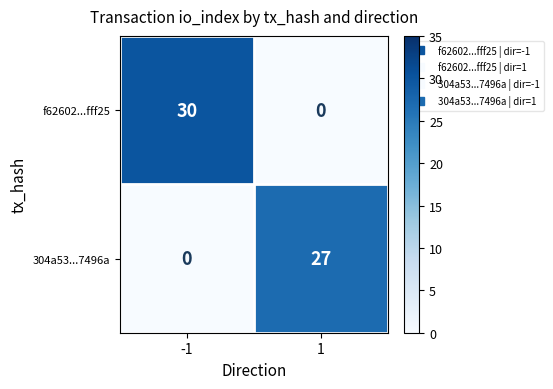

Which series has the largest range (max minus min)?

f62602...fff25